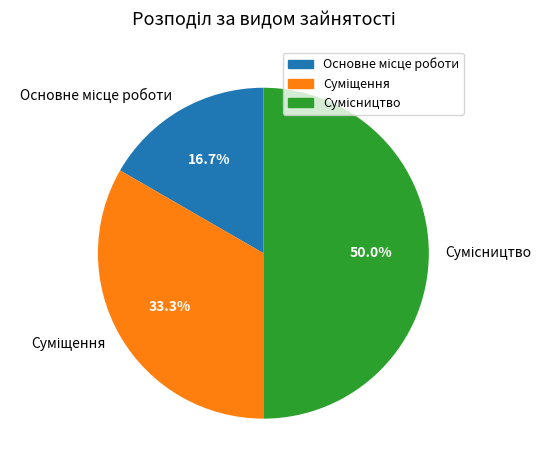

How many slices are in this pie chart?

3